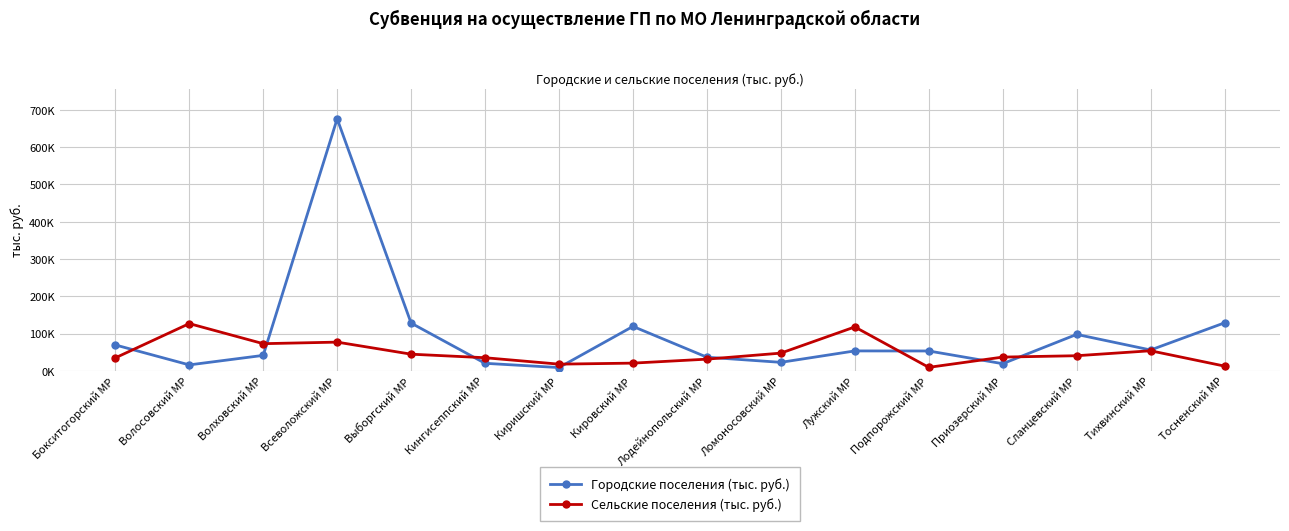

True or false: Сельские поселения (тыс. руб.) has a value of 12616.6 at Тосненский МР.

True